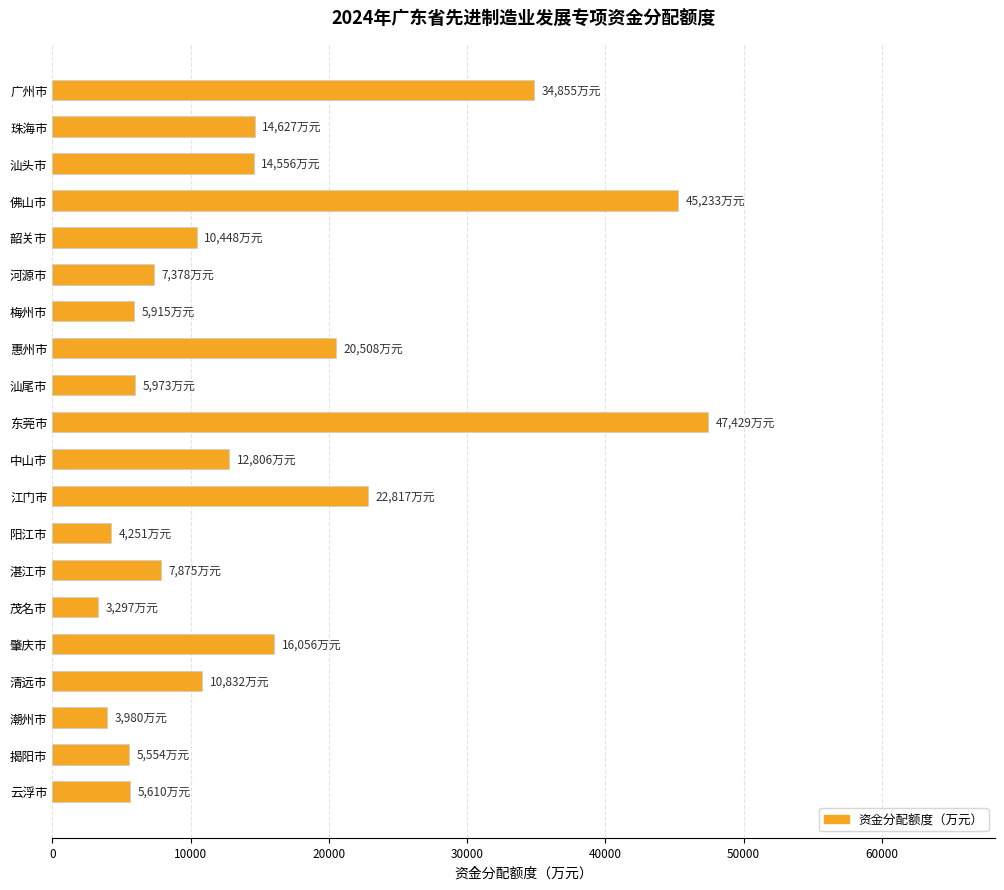

The value at 河源市 is 7378. True or false?

True